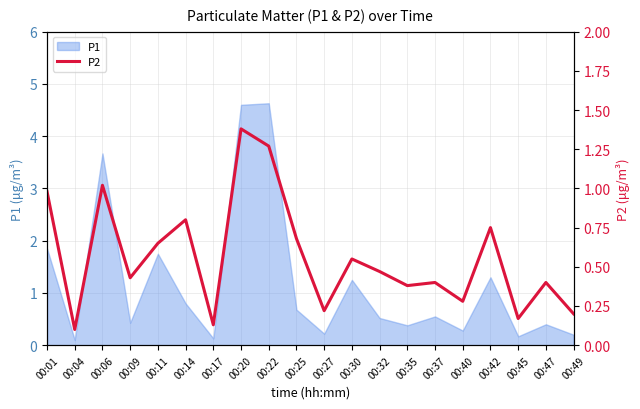

Is it true that P1 equals 0.4 at 00:35?

True